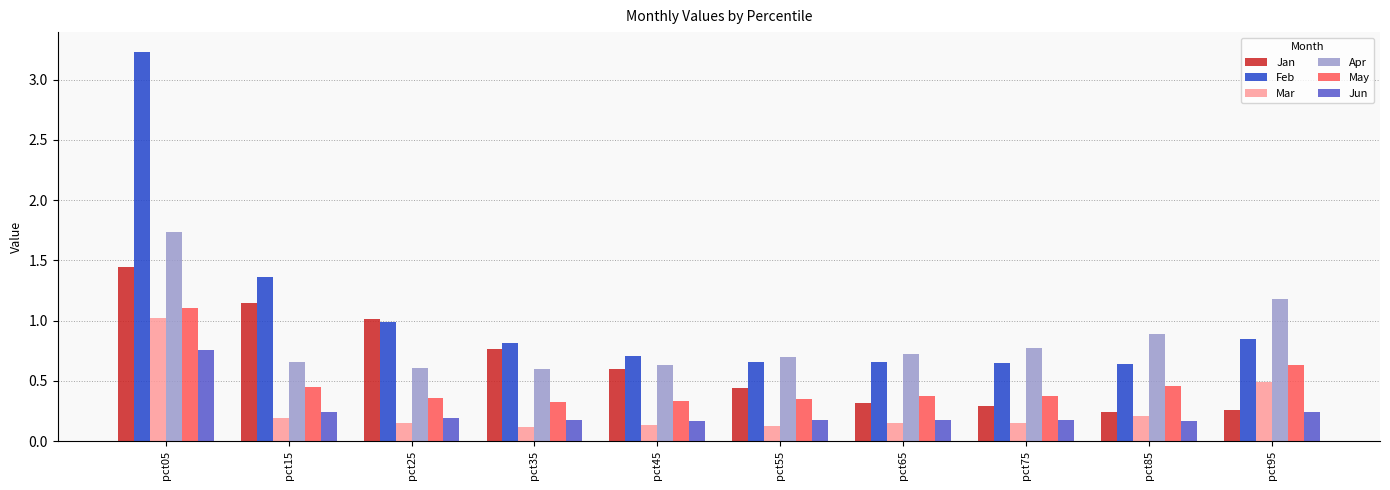

The value of May at pct45 is 0.6. True or false?

False